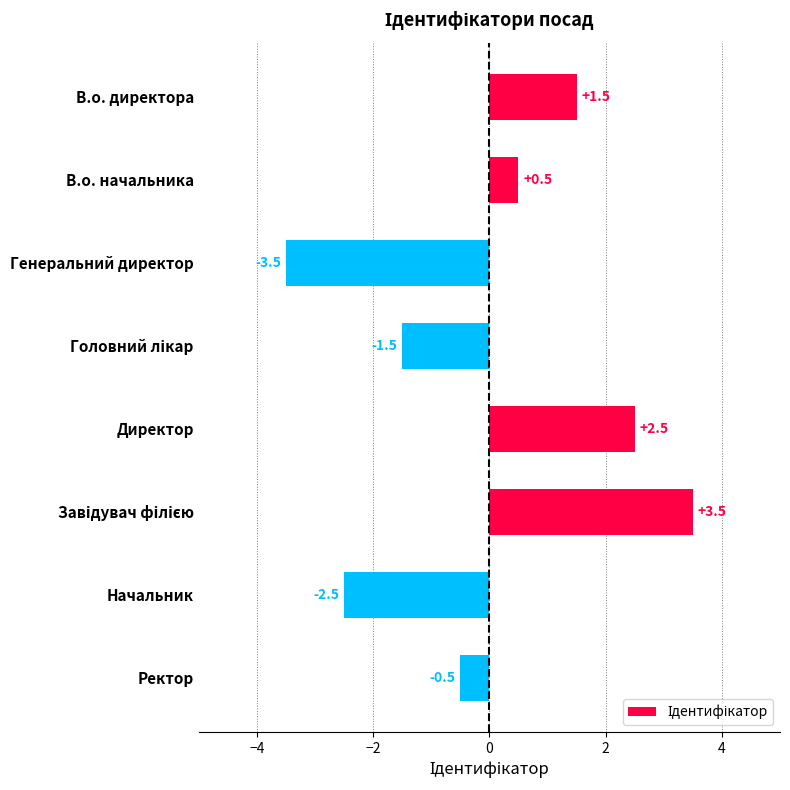

What is the minimum value shown in the chart?

-3.5